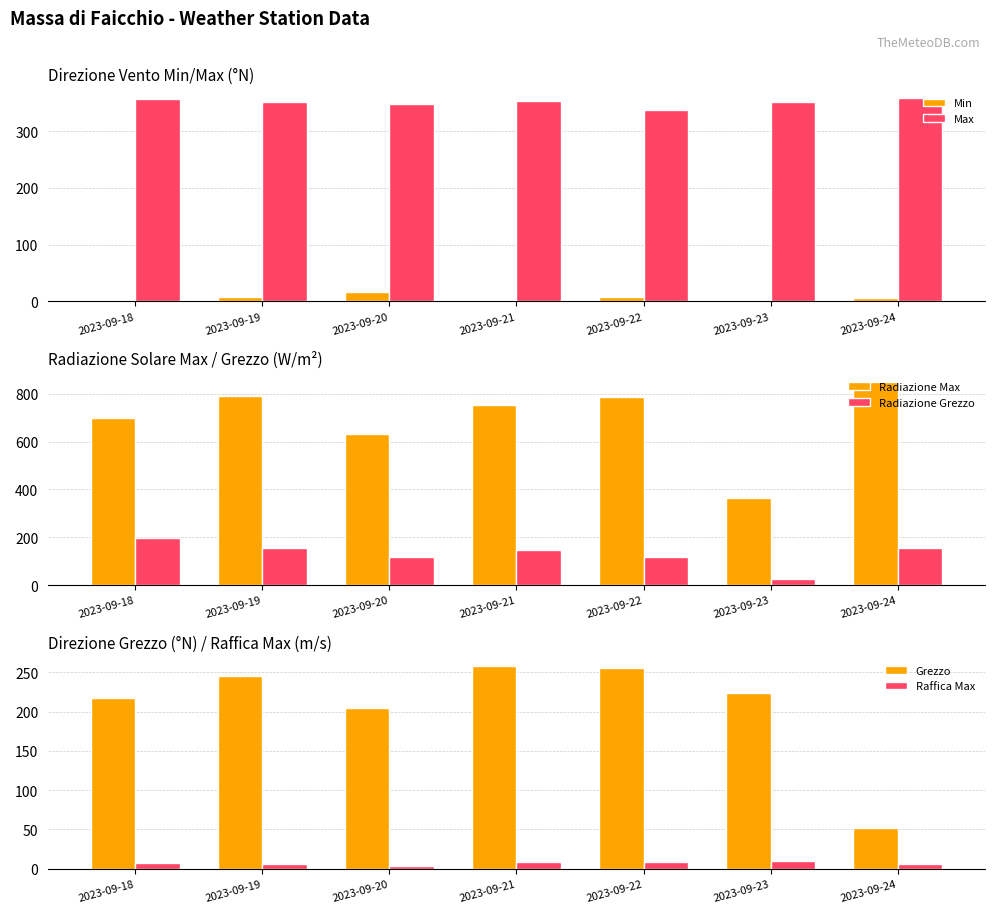

What is the difference between the Grezzo values at 2023-09-20 and 2023-09-21?

53.0